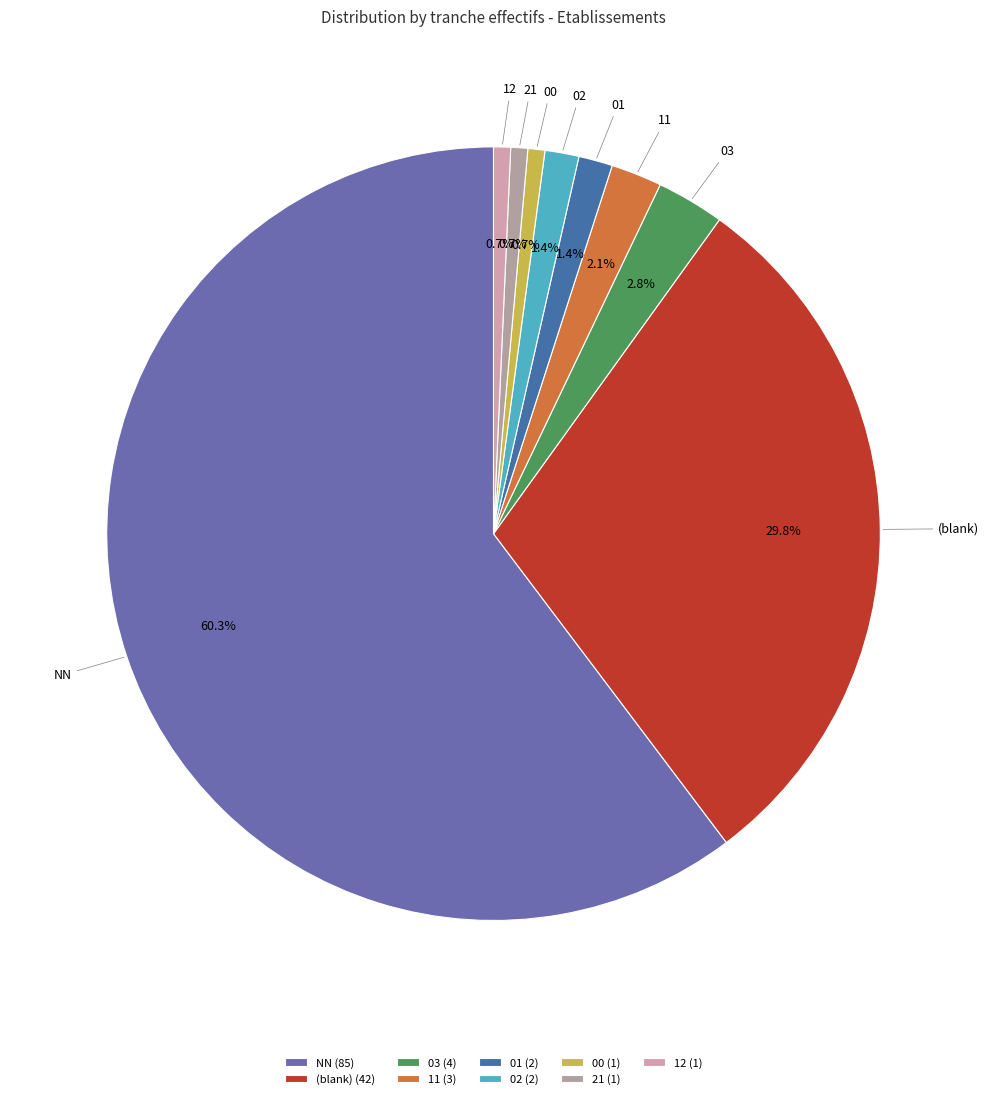

True or false: 00 accounts for 11% of the total.

False